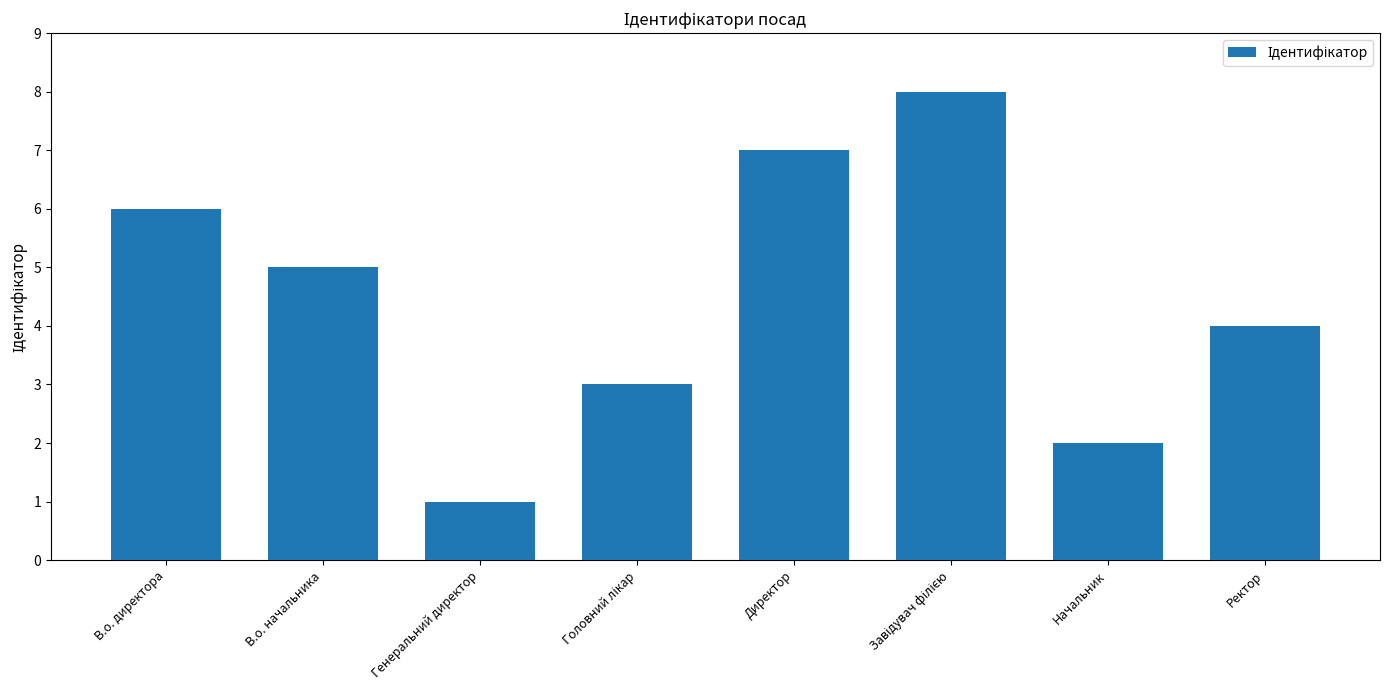

What is the value of the 7th bar from the left?

2